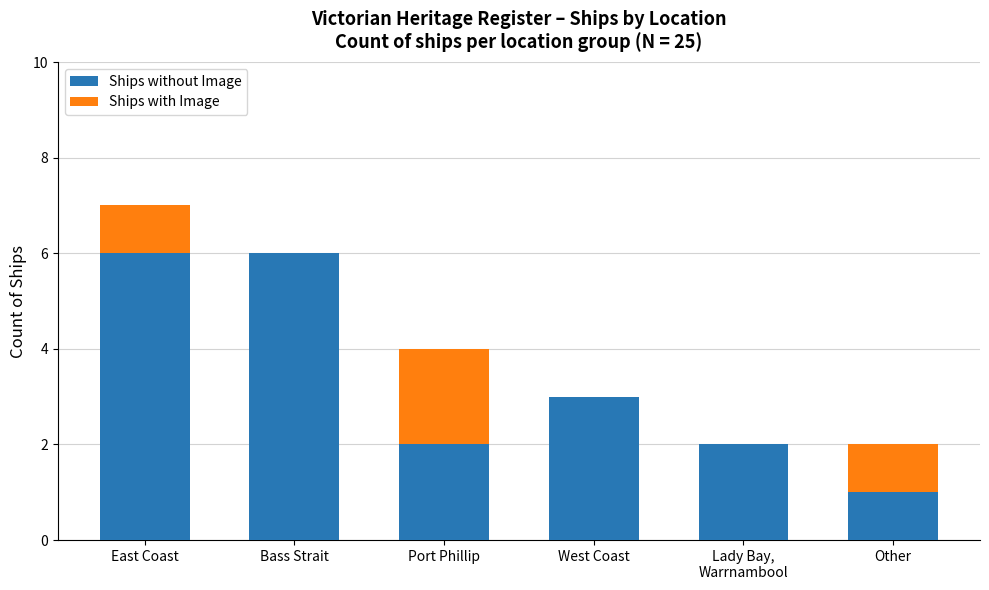

What is the sum of all Ships without Image values?

20